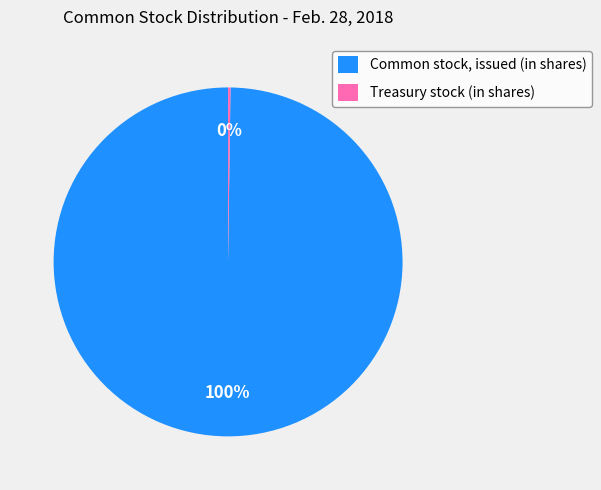

True or false: Common stock, issued (in shares) accounts for 100% of the total.

True